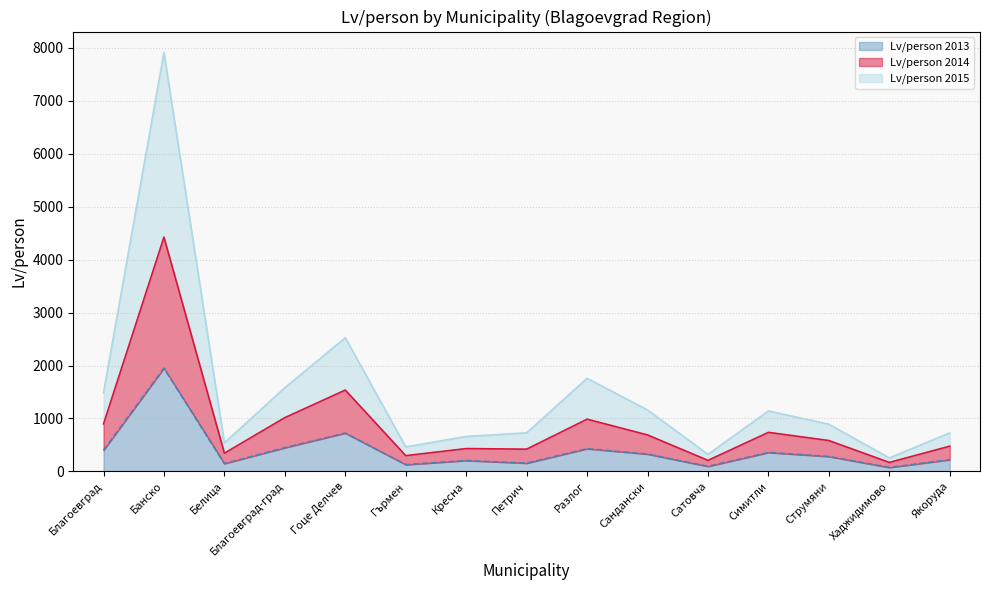

What is the difference between the maximum and minimum values in the Lv/person 2013 series?

1876.0